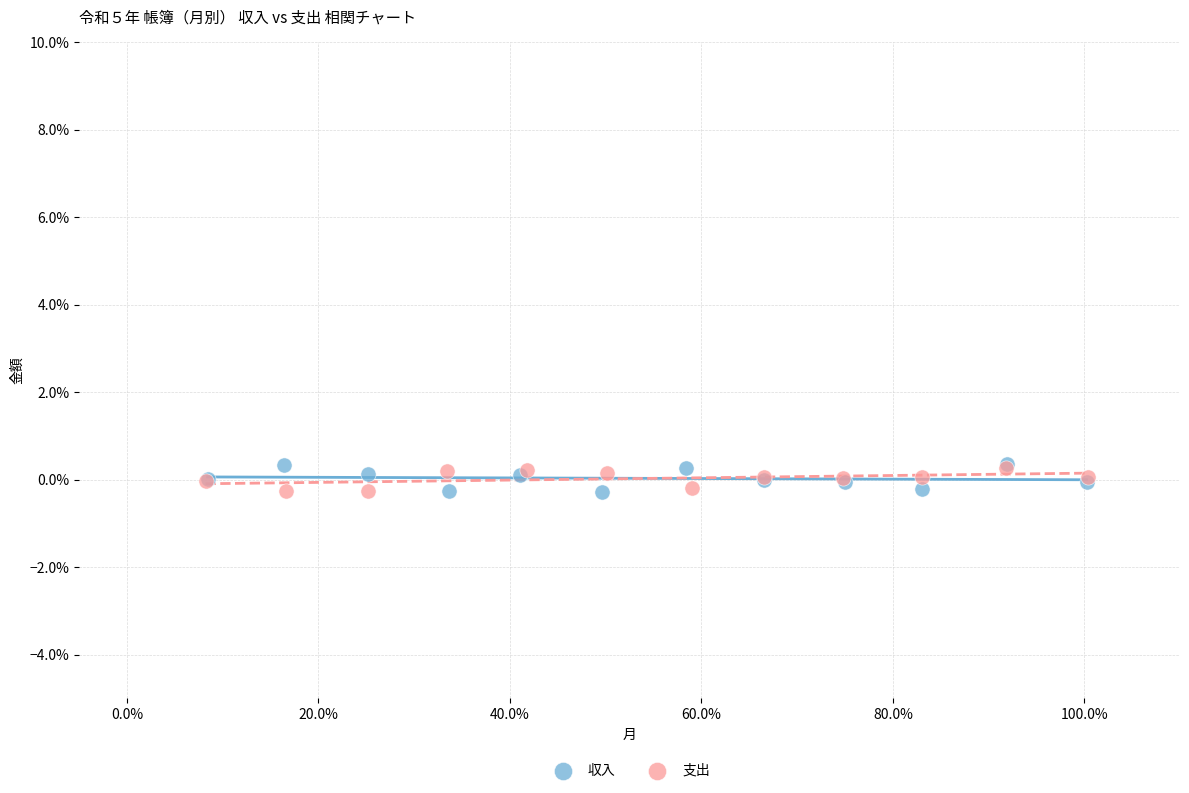

What are all the series names shown in the legend?

収入, 支出